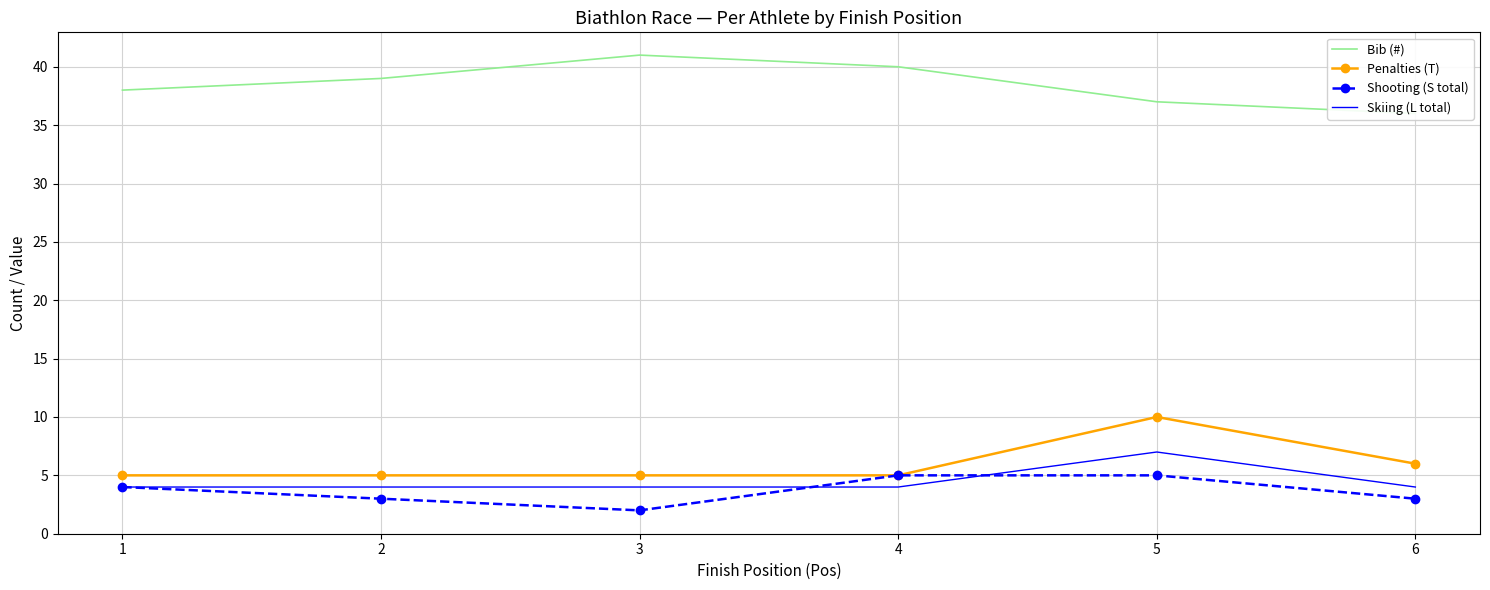

Which series has the widest spread of values?

Bib (#)